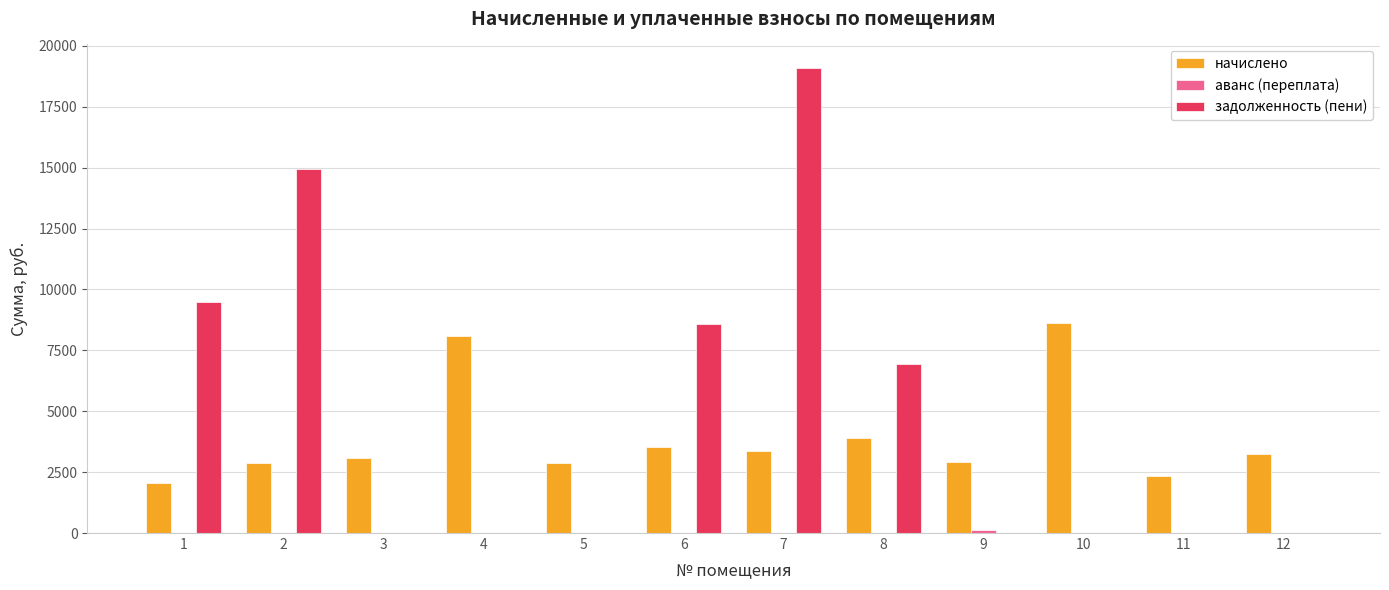

What value does the начислено series have at 12?

3256.3